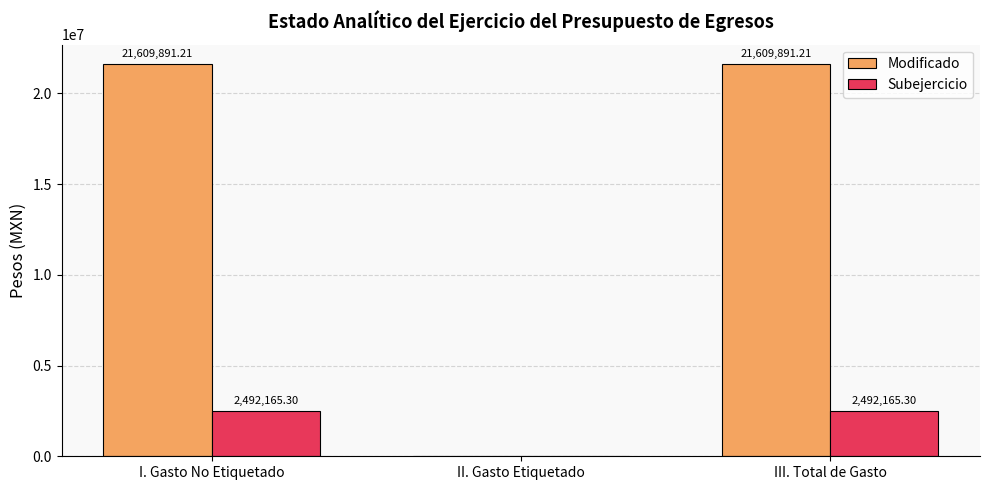

Between I. Gasto No Etiquetado and II. Gasto Etiquetado, which series saw the biggest shift?

Modificado